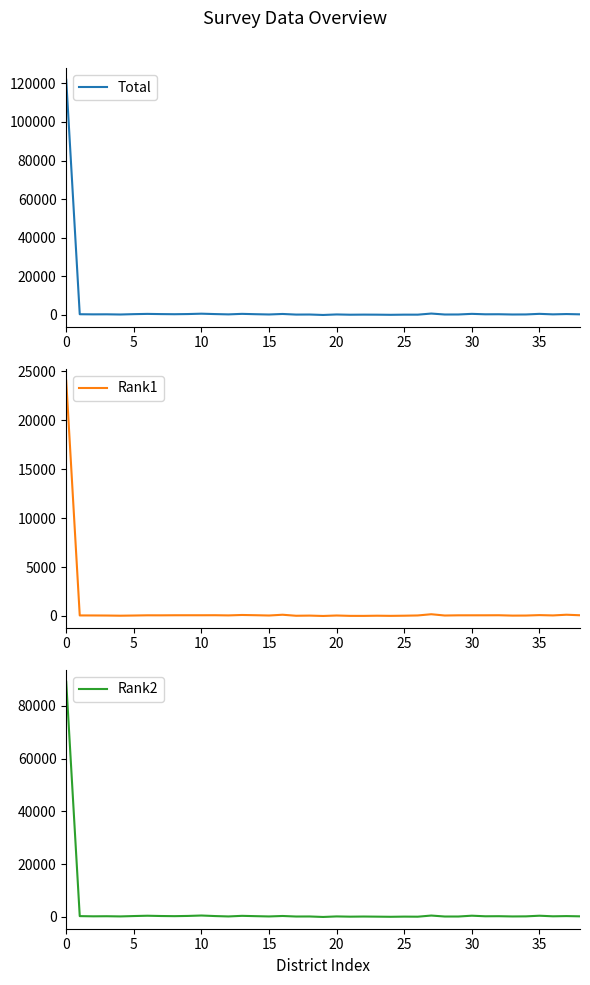

True or false: Rank2 has a value of 176 at 25.

False